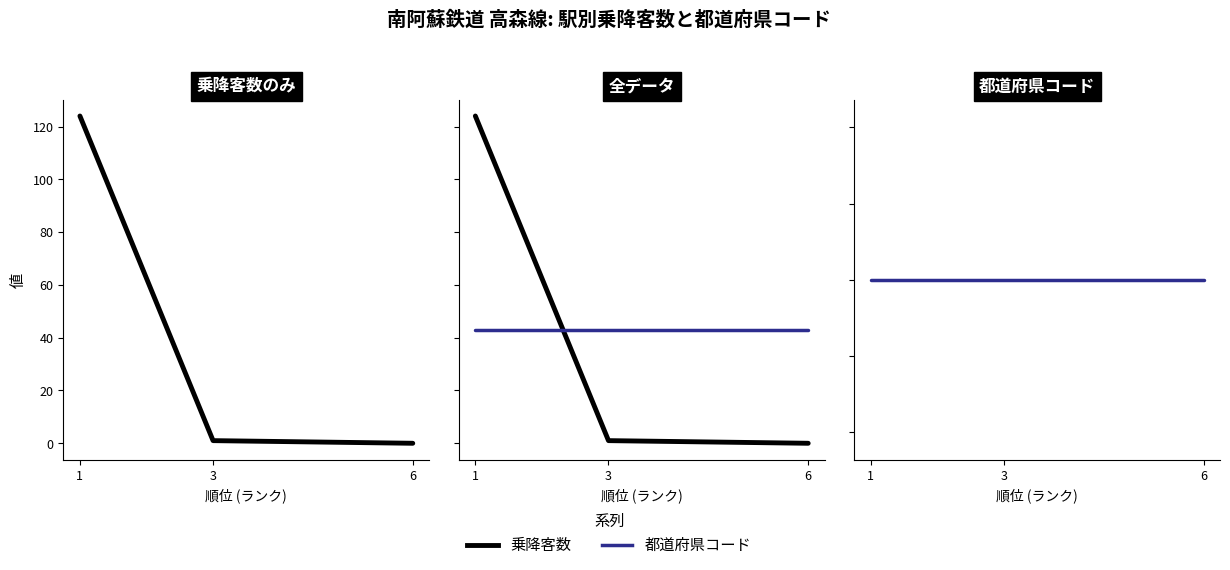

Which has a higher value, 3 or 1?

1